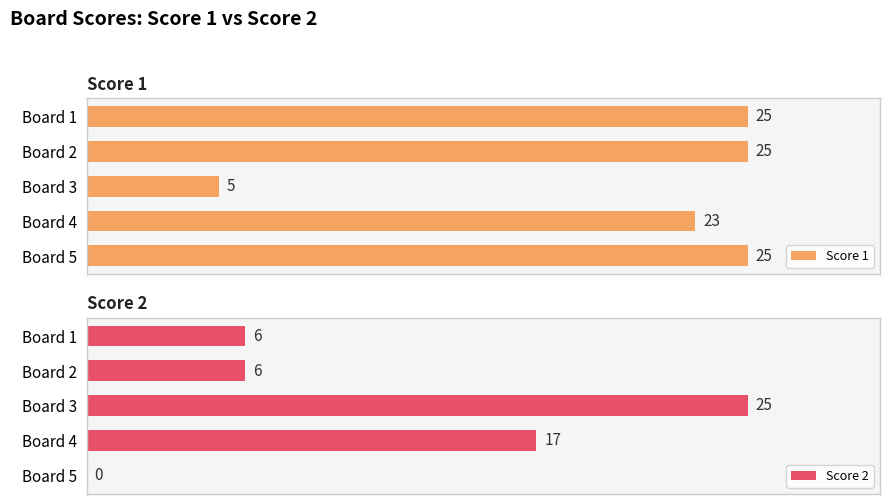

Where is Score 1 nearest to the value 15?

Board 4